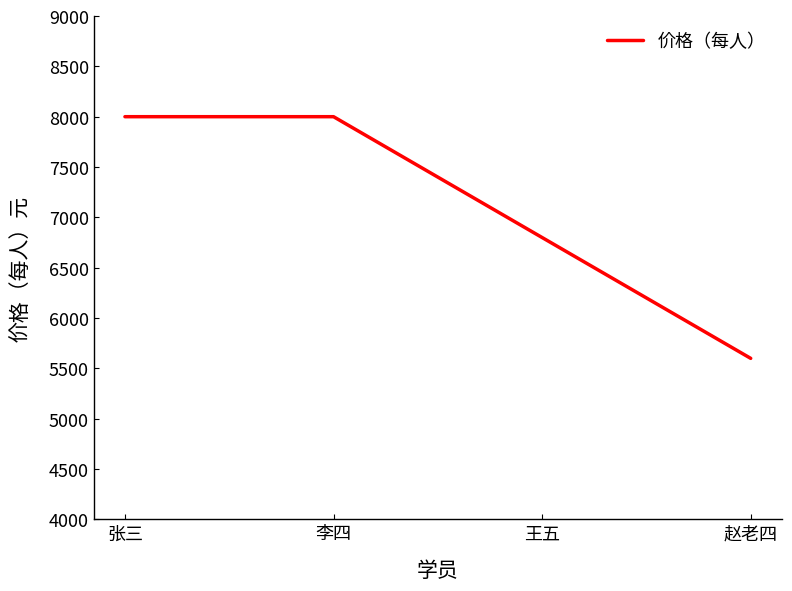

What value does the data have at 王五, to the nearest 100?

6800